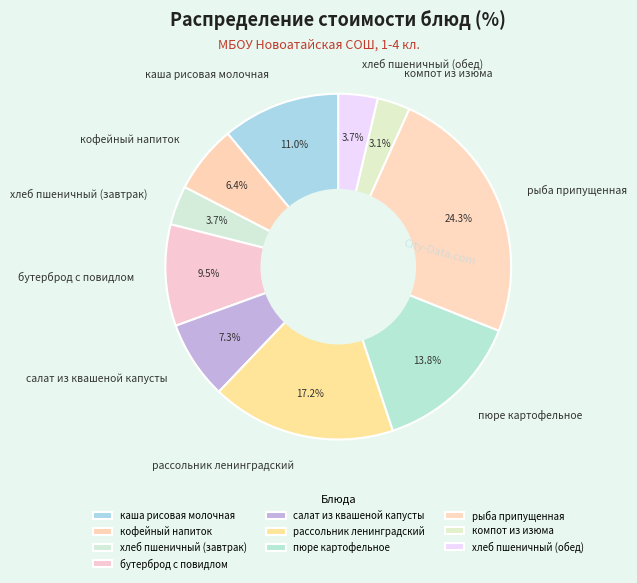

Is it true that рассольник ленинградский is 9% of the pie?

False